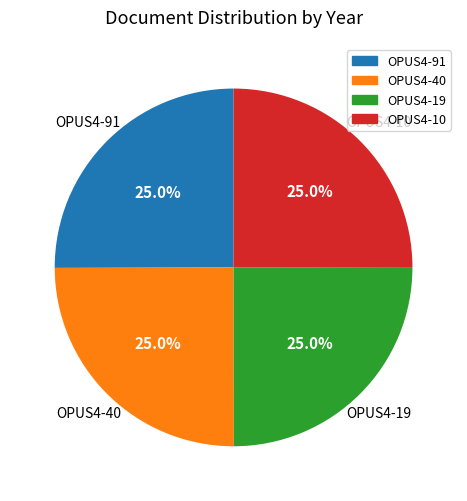

To the nearest percent, what percentage of the pie is OPUS4-40?

25%